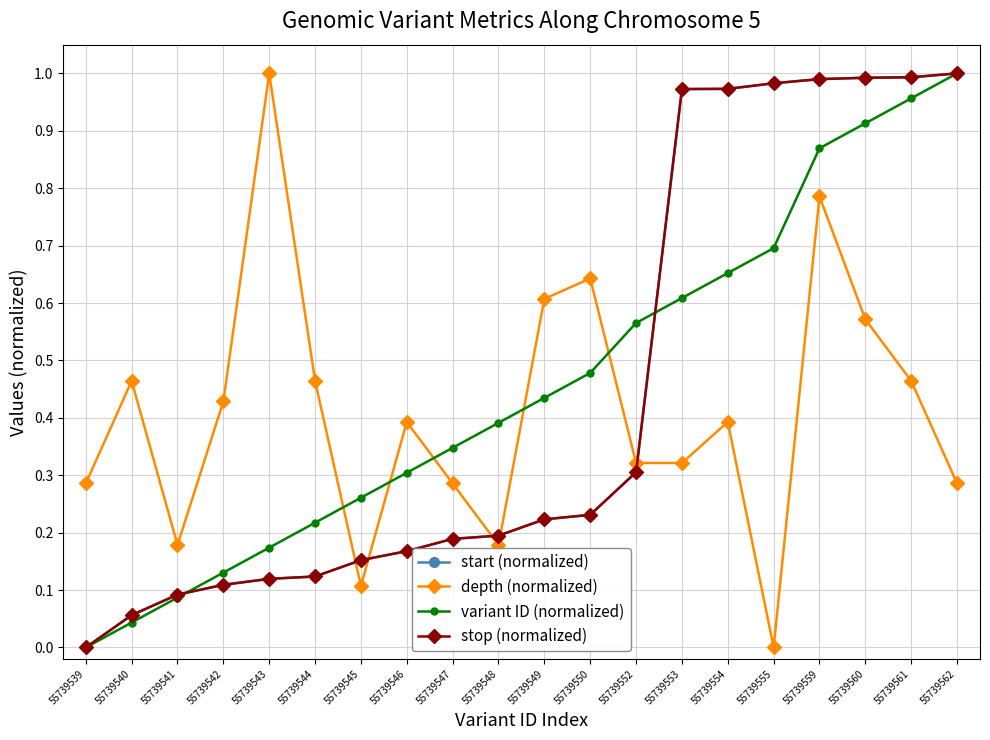

Which category has the highest value across all series?

55739562